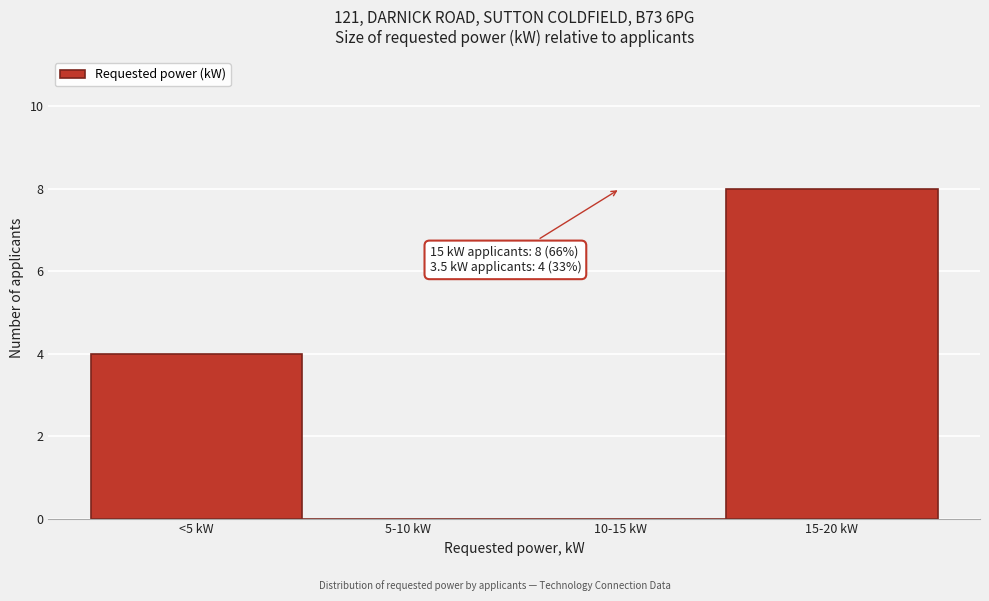

Reading left to right, what are all the values shown in this chart?

<5 kW=4	5-10 kW=0	10-15 kW=0	15-20 kW=8